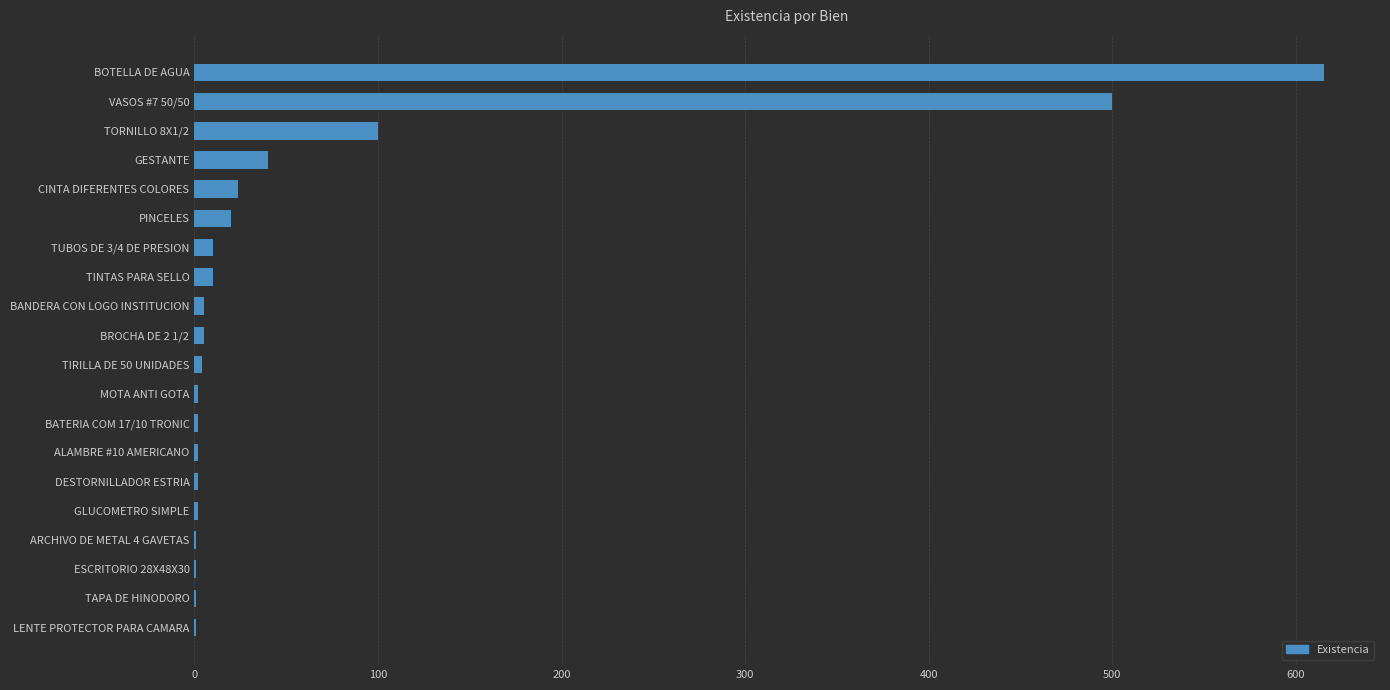

What is the sum of all values?

1347